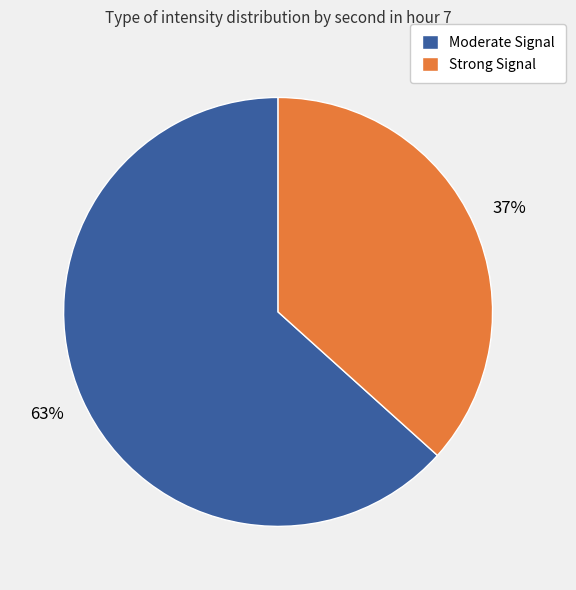

Is the sum of Moderate Signal and Strong Signal greater than half?

Yes